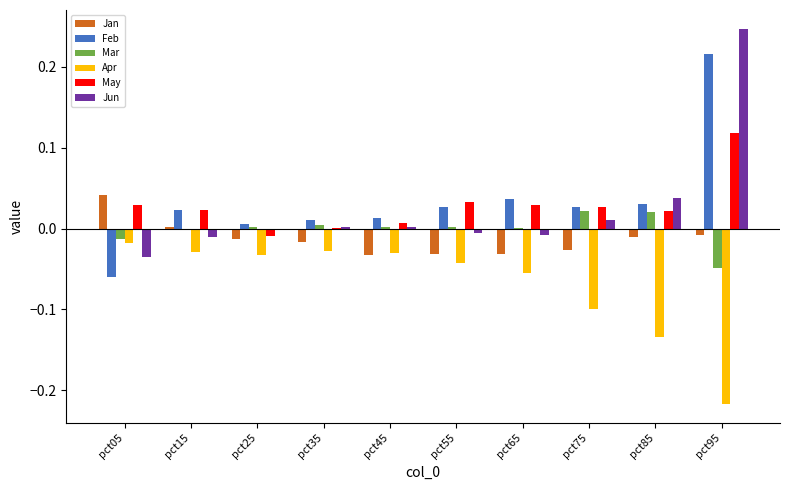

Where does the Feb series first go above 0?

pct15